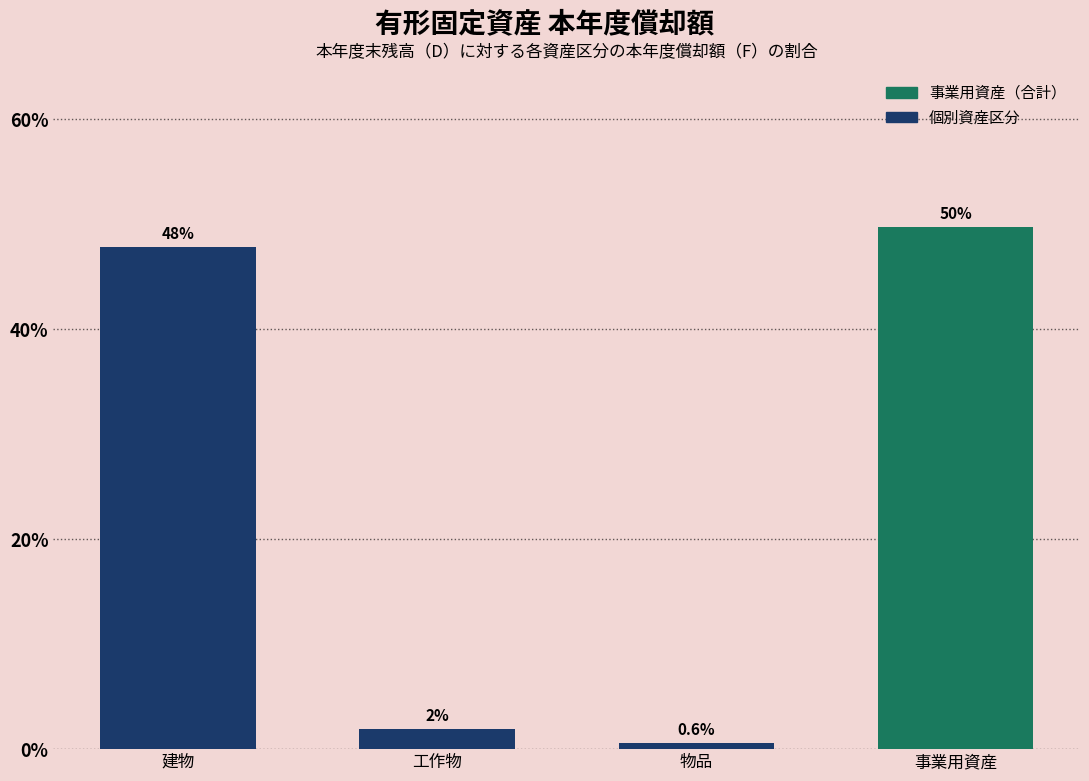

Rank the categories by value from lowest to highest.

物品, 工作物, 建物, 事業用資産